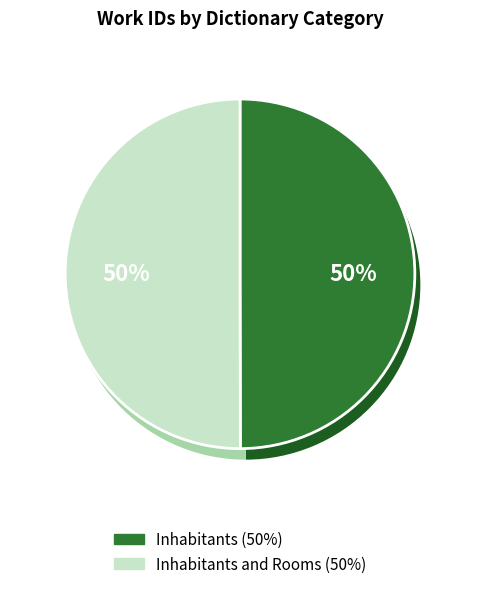

Which category has the smallest portion of the pie?

Inhabitants